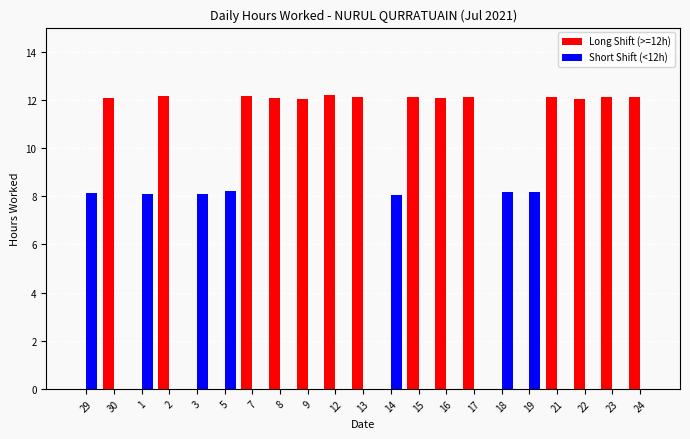

Between 14 and 22, which series saw the biggest shift?

Long Shift (>=12h)